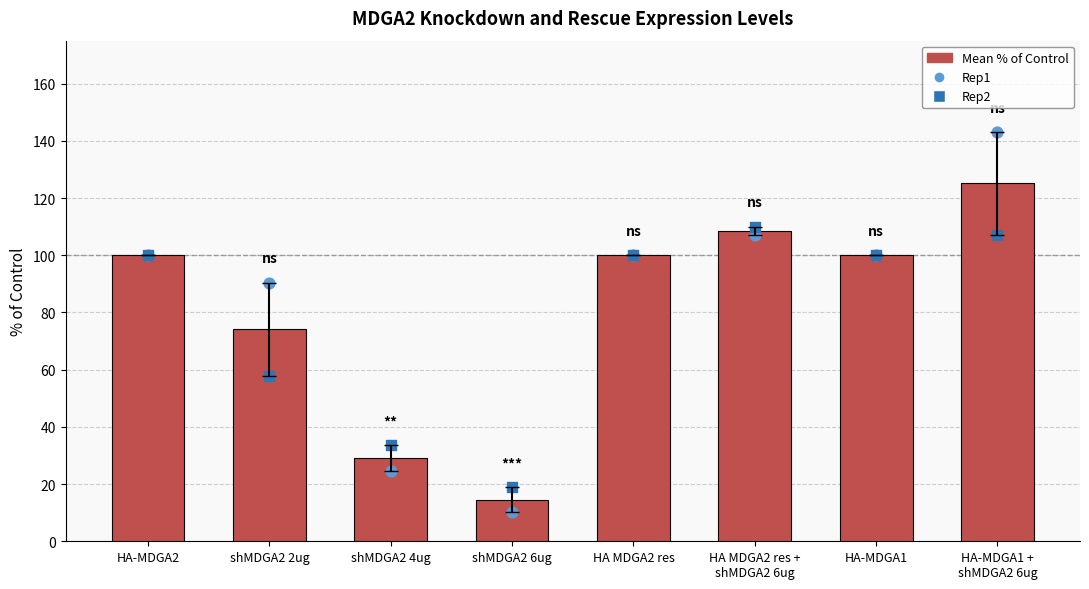

What are all the series names shown in the legend?

Mean % of Control, Rep1, Rep2